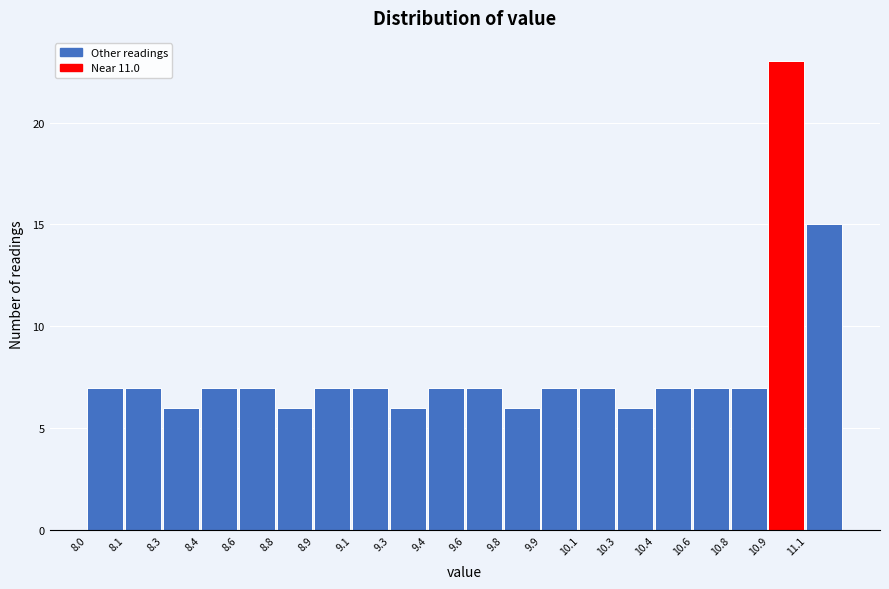

Reading right to left, extract all data points from this chart.

11.1=15	10.9=23	10.8=7	10.6=7	10.4=7	10.3=6	10.1=7	9.9=7	9.8=6	9.6=7	9.4=7	9.3=6	9.1=7	8.9=7	8.8=6	8.6=7	8.4=7	8.3=6	8.1=7	8.0=7